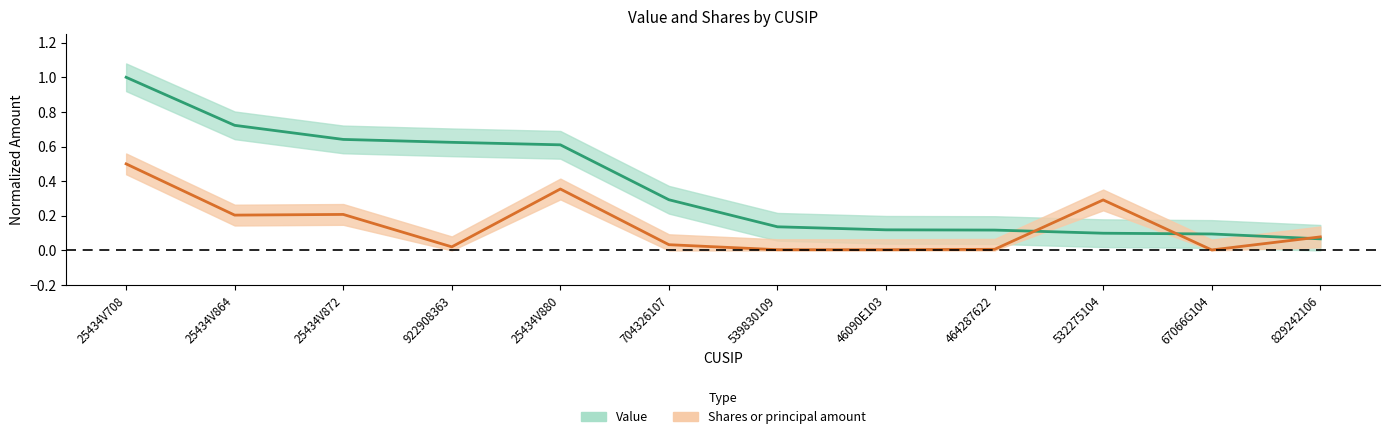

What are all the series names shown in the legend?

Value, Shares or principal amount